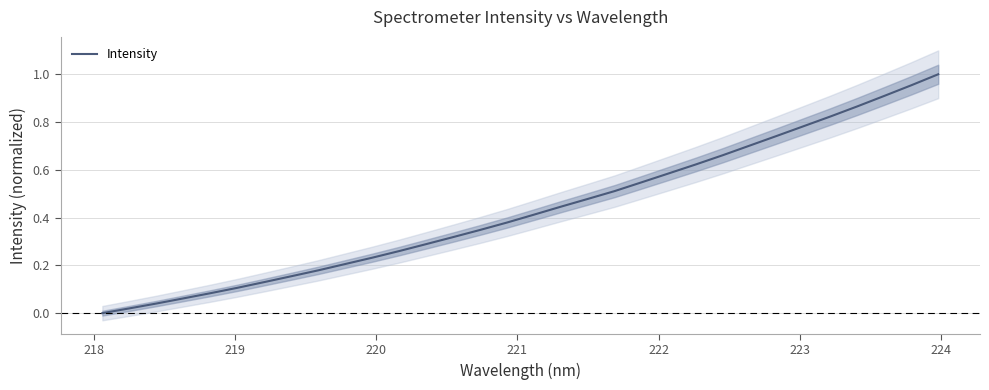

The value at 220 is 0.0. True or false?

False